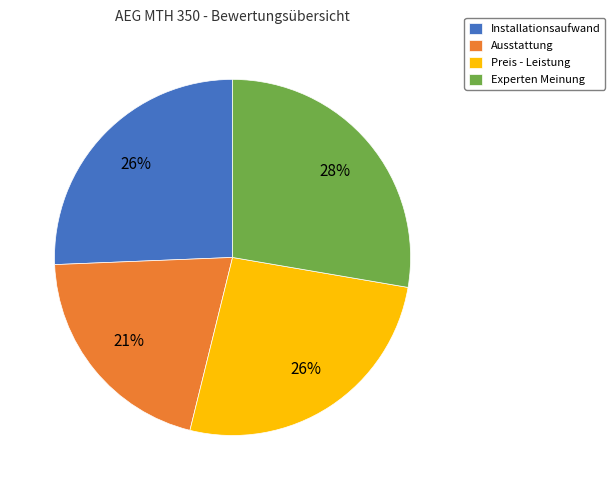

To the nearest percent, what is the difference between the largest and smallest slice percentages?

7%